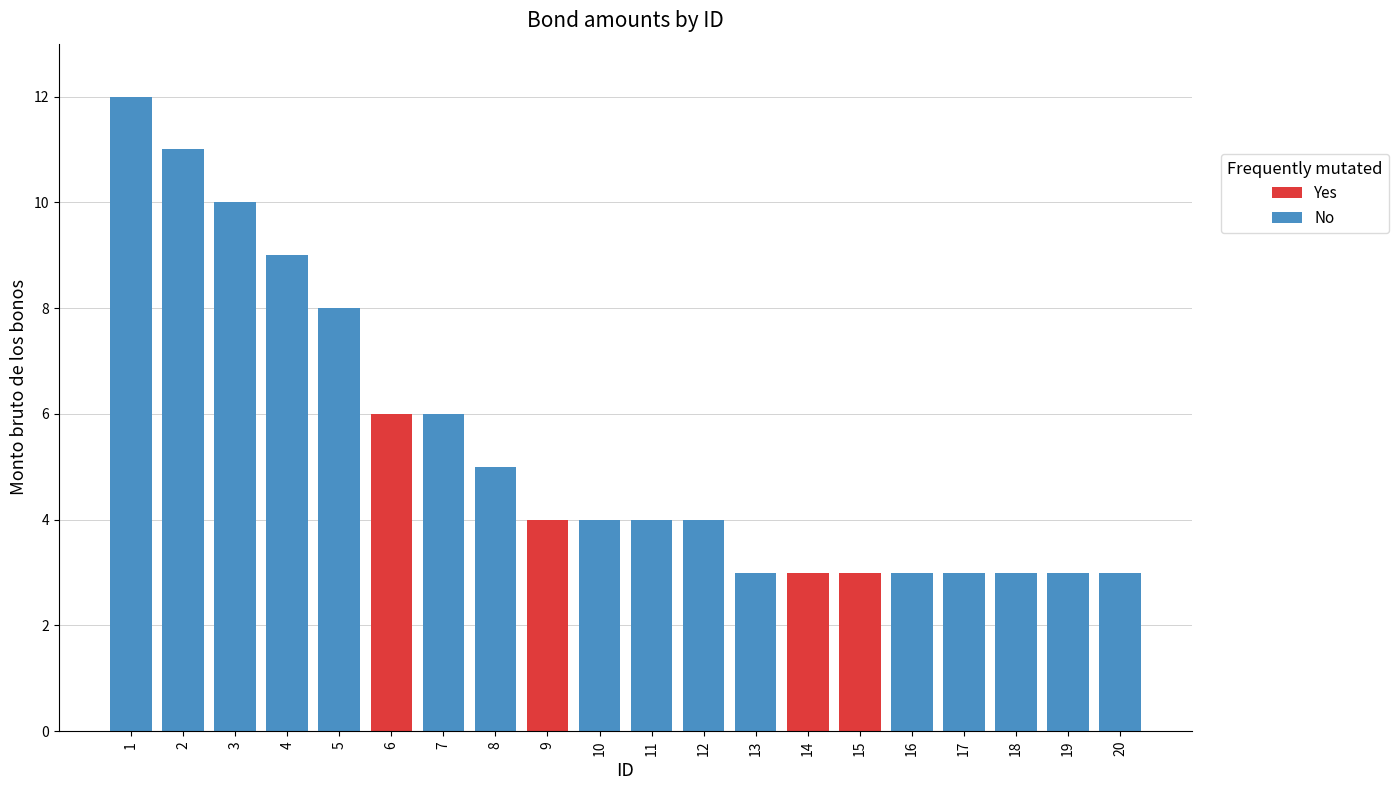

True or false: Yes has a value of 0 at 13.

True